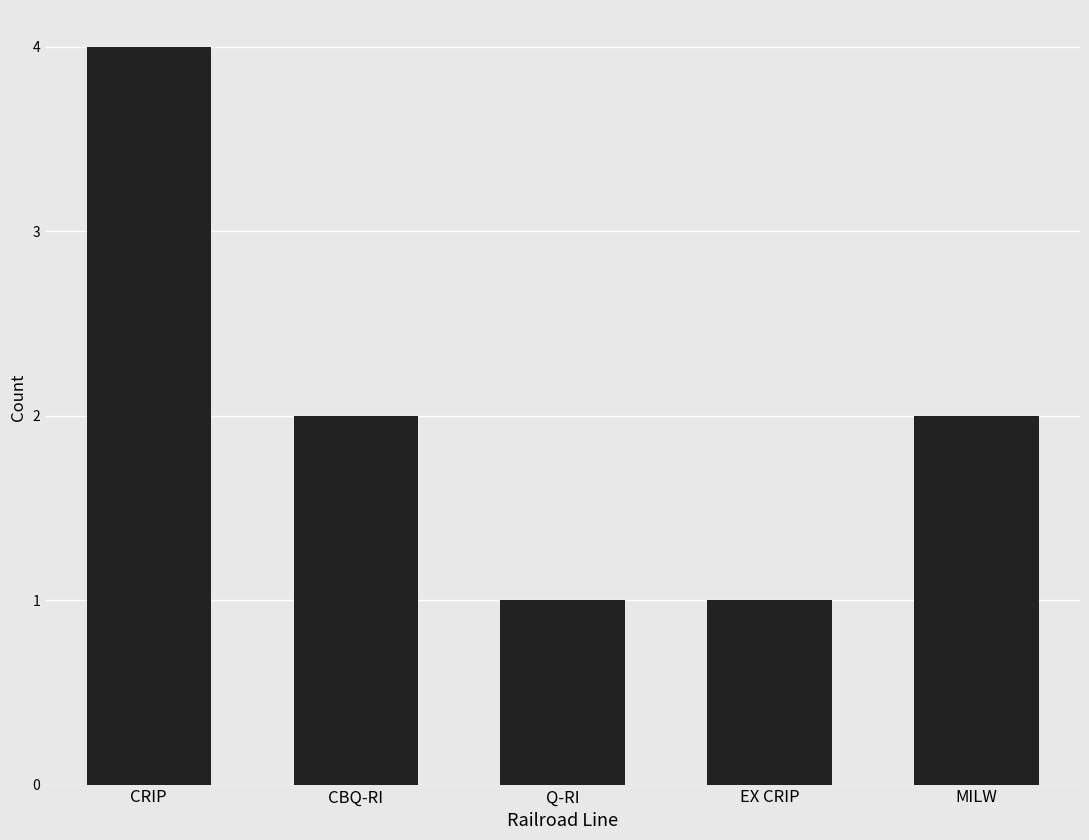

True or false: the data shows 2 at CBQ-RI.

True